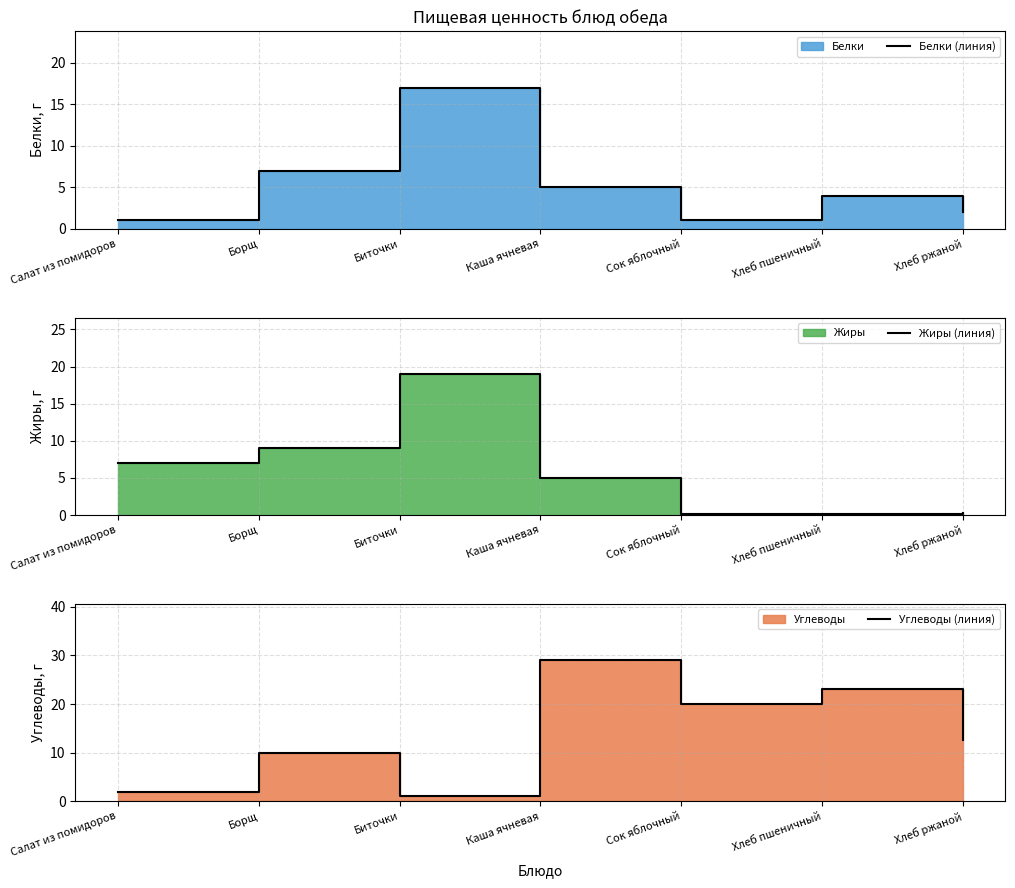

Reading left to right, transcribe all the data shown in this chart.

Белки (линия): Салат из помидоров=1.0	Борщ=7.0	Биточки=17.0	Каша ячневая=5.0	Сок яблочный=1.0	Хлеб пшеничный=4.0	Хлеб ржаной=2.0
Жиры (линия): Салат из помидоров=7.0	Борщ=9.0	Биточки=19.0	Каша ячневая=5.0	Сок яблочный=0.2	Хлеб пшеничный=0.1	Хлеб ржаной=0.3
Углеводы (линия): Салат из помидоров=2.0	Борщ=10.0	Биточки=1.0	Каша ячневая=29.0	Сок яблочный=20.0	Хлеб пшеничный=23.0	Хлеб ржаной=12.7